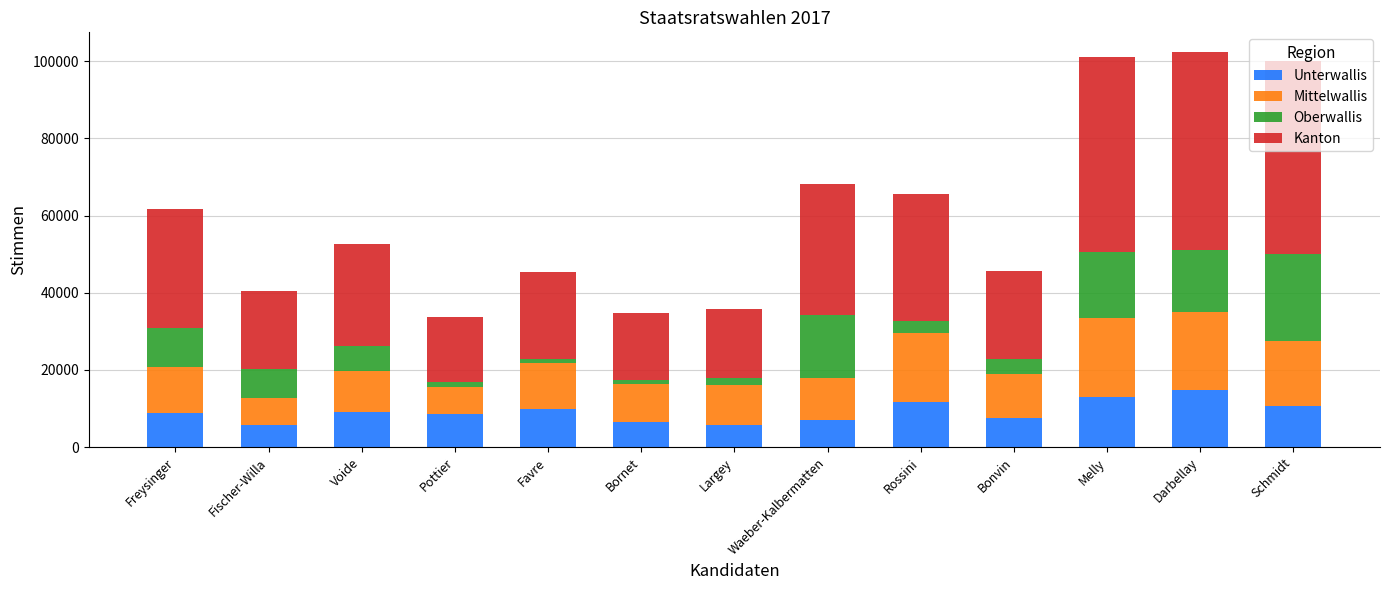

What is the highest value of the Unterwallis series?

14946